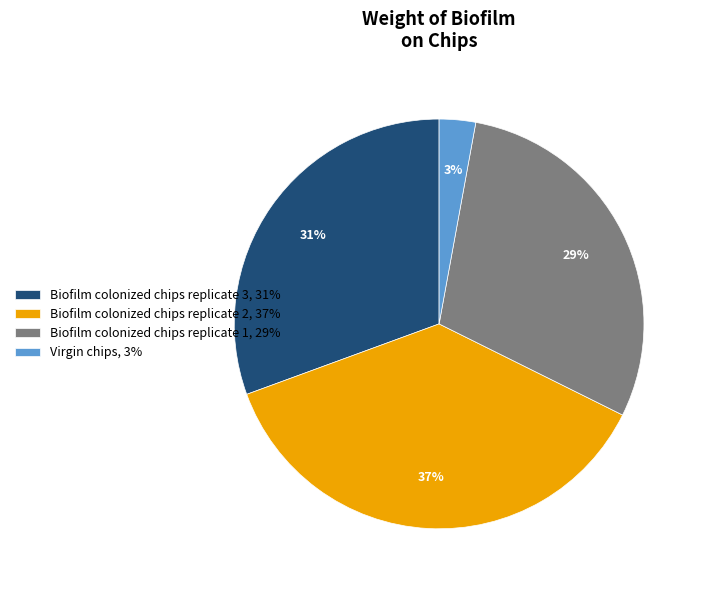

What percentage is the Virgin chips slice, to the nearest percent?

3%